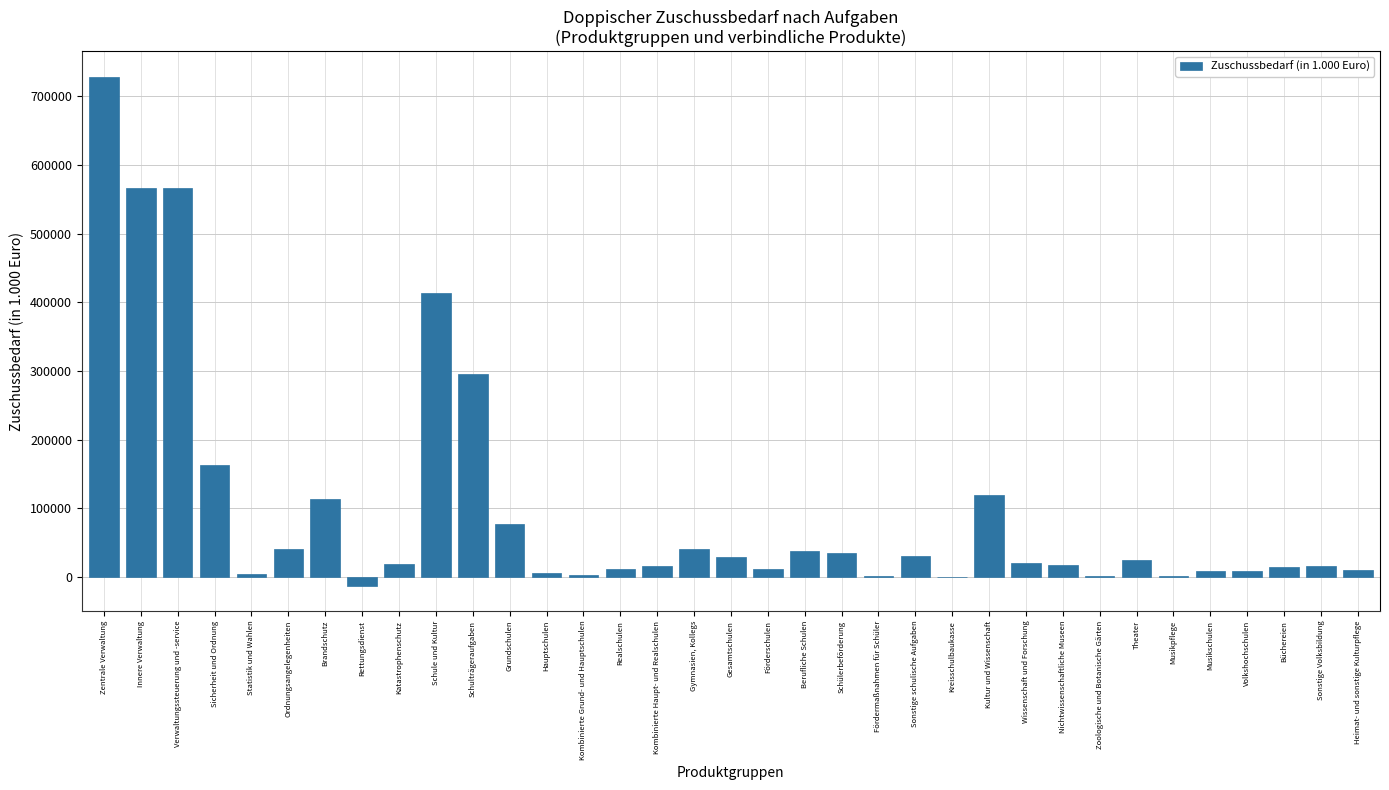

What is the sum of all values?

3428094.8